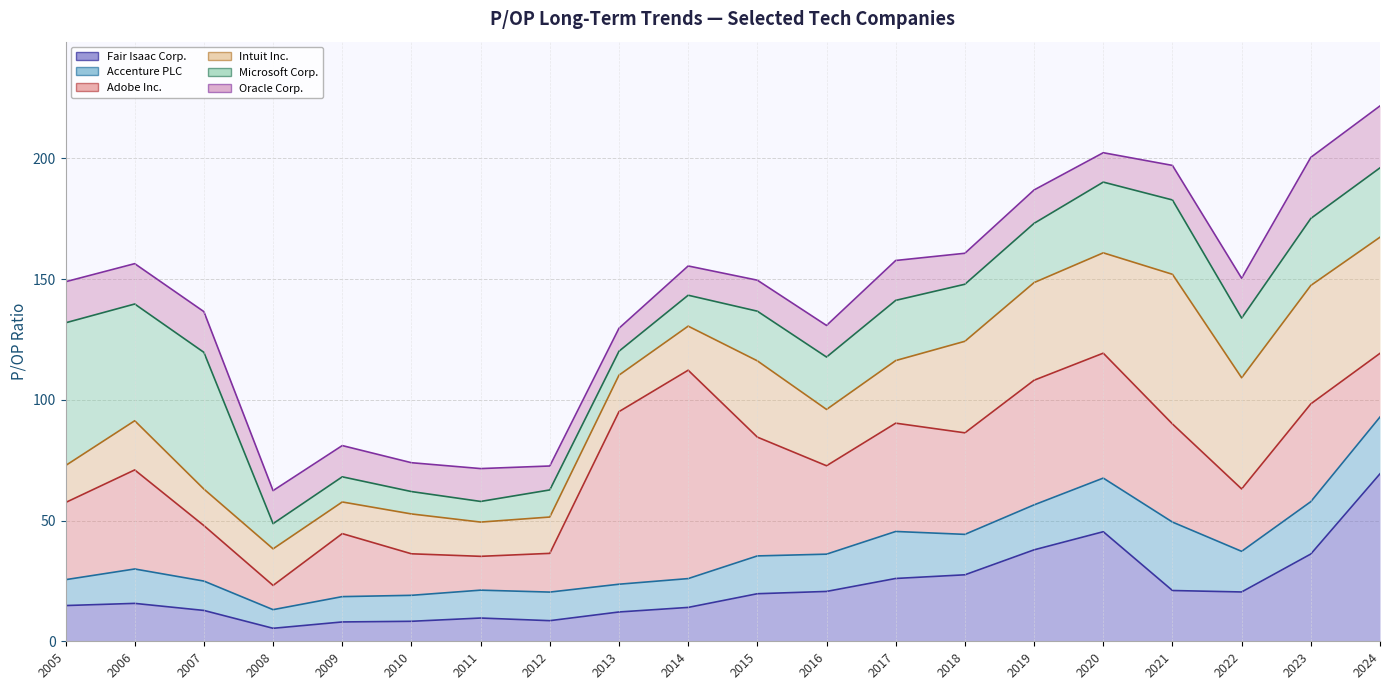

True or false: Intuit Inc. (line) has more than 1 points higher than both neighbors.

True